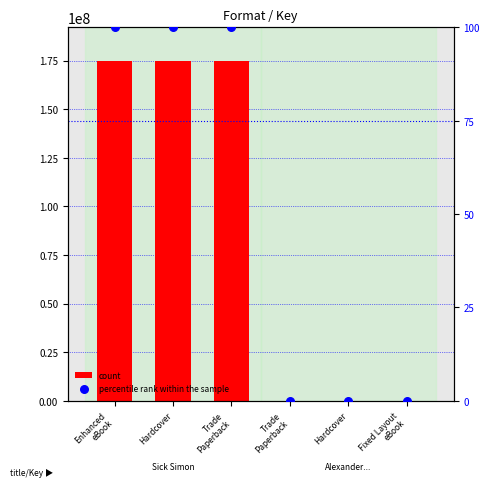

At which category is the sum across all series the highest?

Enhanced
eBook